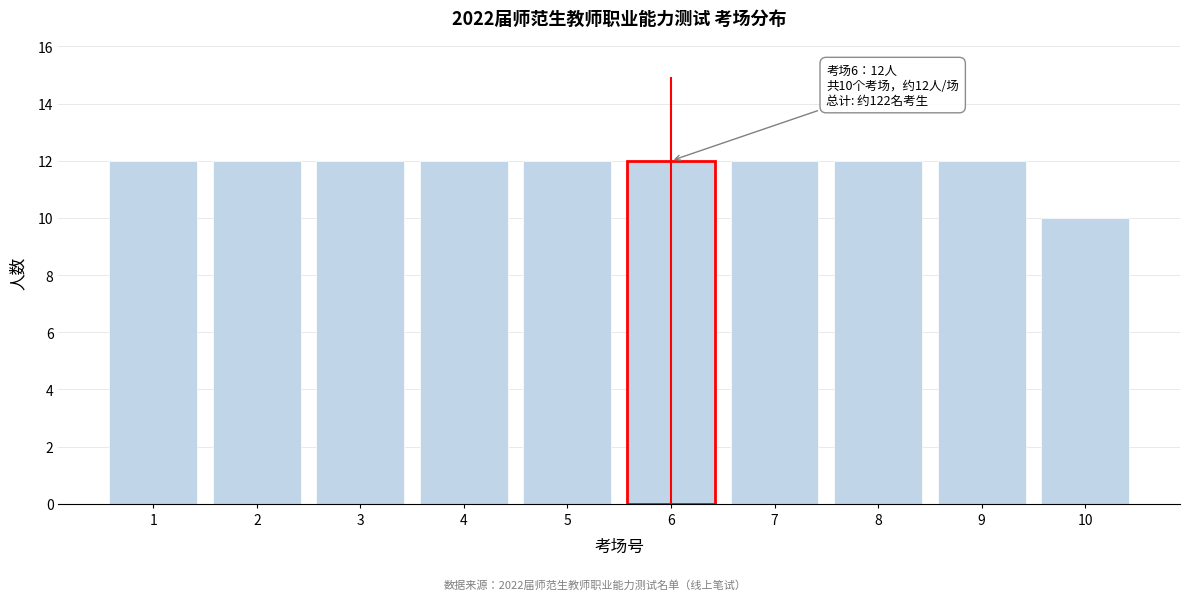

Reading left to right, what are all the values shown in this chart?

12	12	12	12	12	12	12	12	12	10